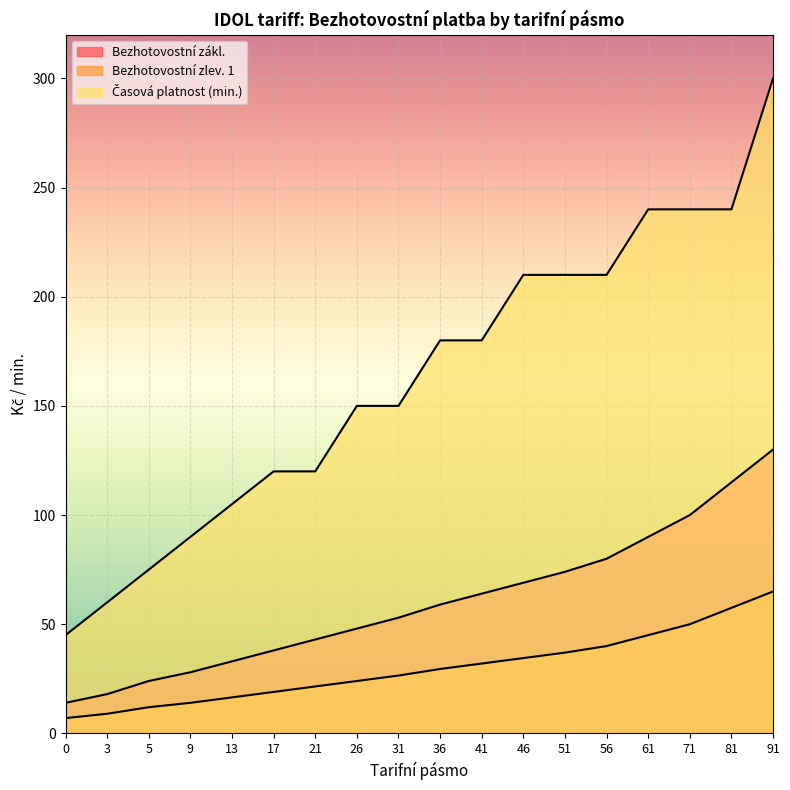

Is it true that Bezhotovostní zlev. 1 equals 76.9 at 81?

False